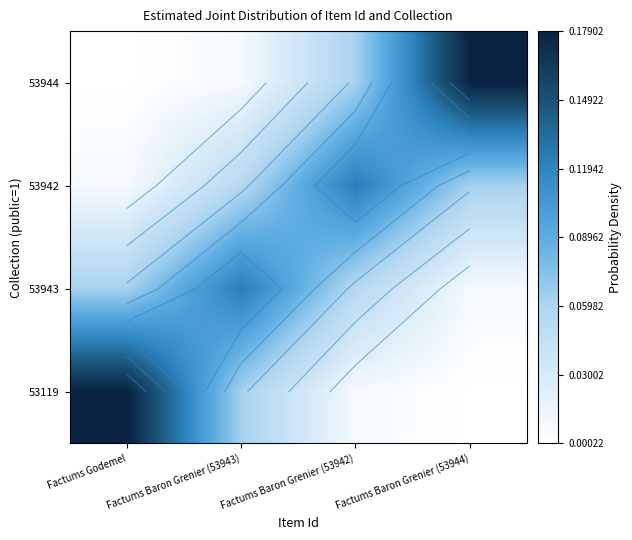

Count the number of data series in this chart.

4